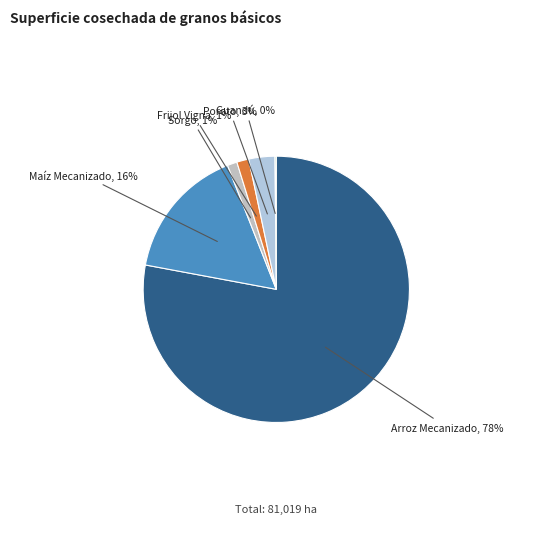

How many segments does this pie chart have?

6